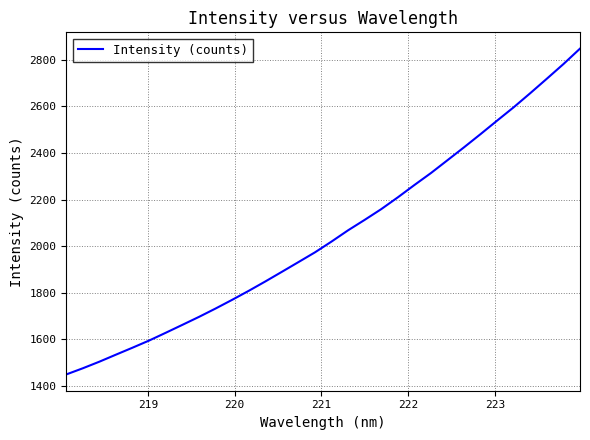

What is the minimum value shown in the chart?

1449.8